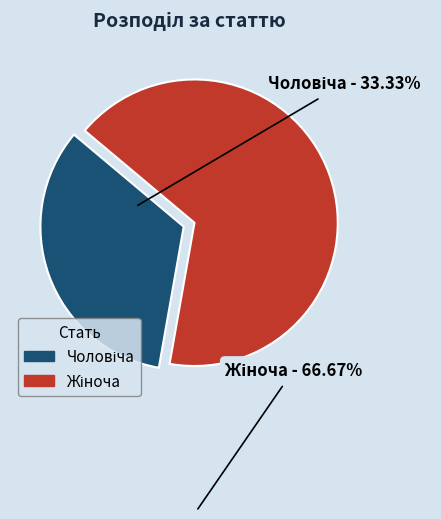

Is there a majority slice in this chart?

Yes